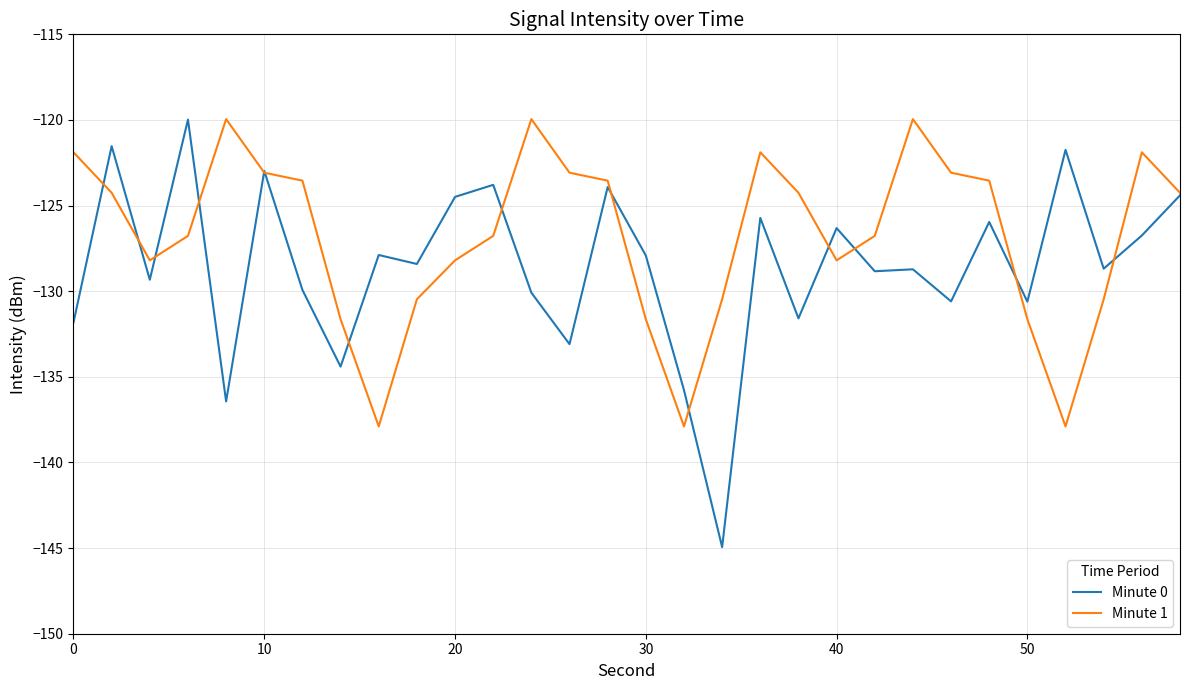

Which series has the largest range (max minus min)?

Minute 0